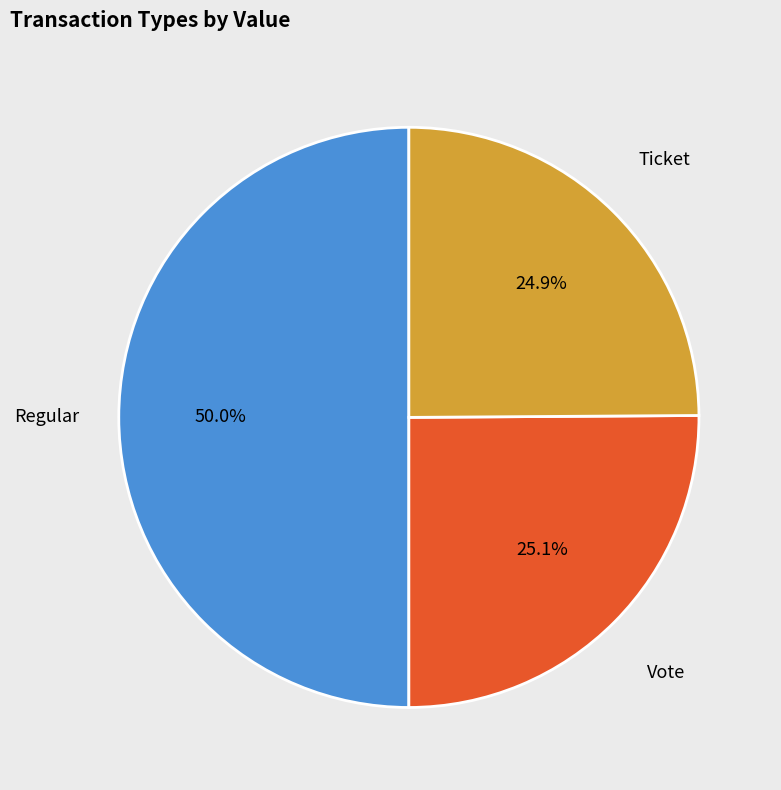

How many segments does this pie chart have?

3